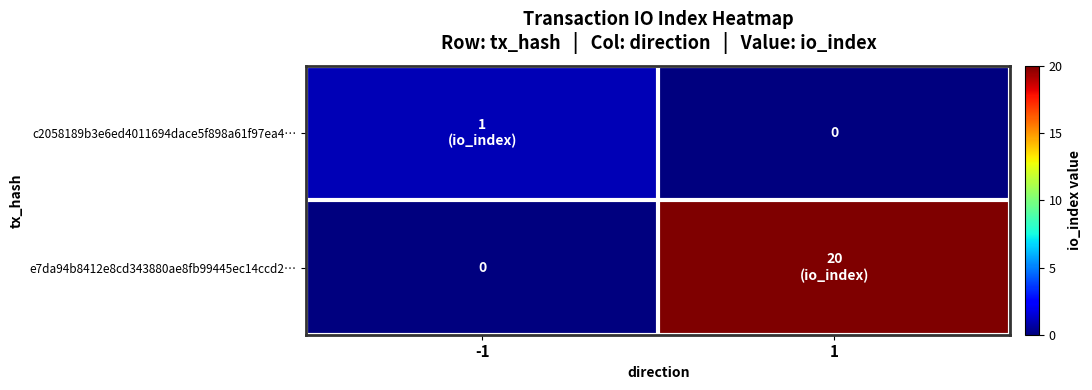

Is the value of e7da94b8412e8cd343880ae8fb99445ec14ccd2… at 1 greater than the value of c2058189b3e6ed4011694dace5f898a61f97ea4… at 1?

Yes